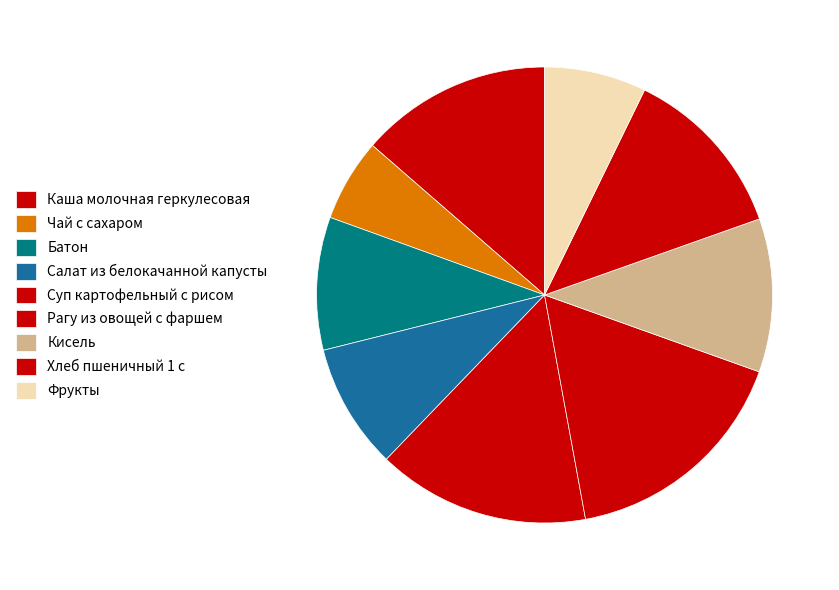

Count the number of slices in the pie.

9